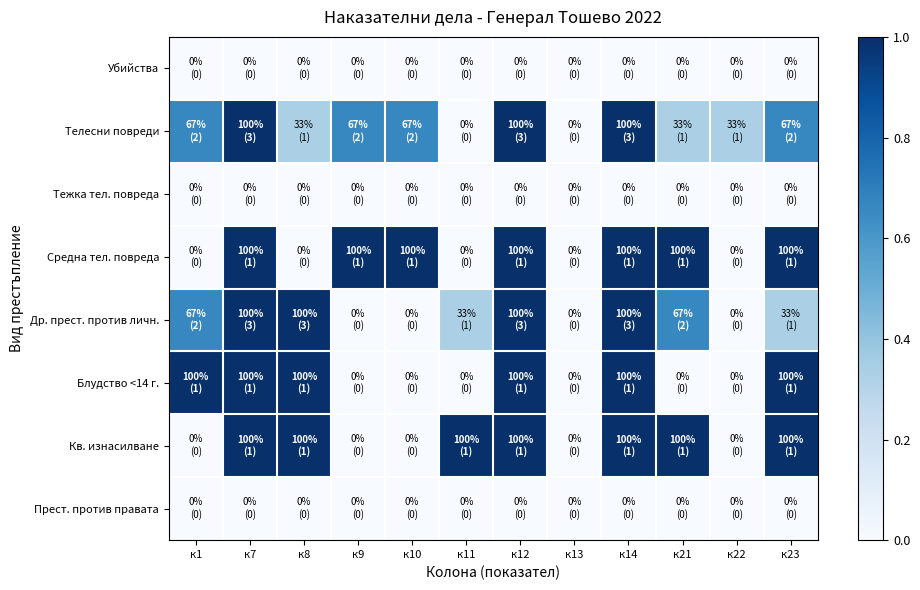

What is the total value across all series at к21?

3.0